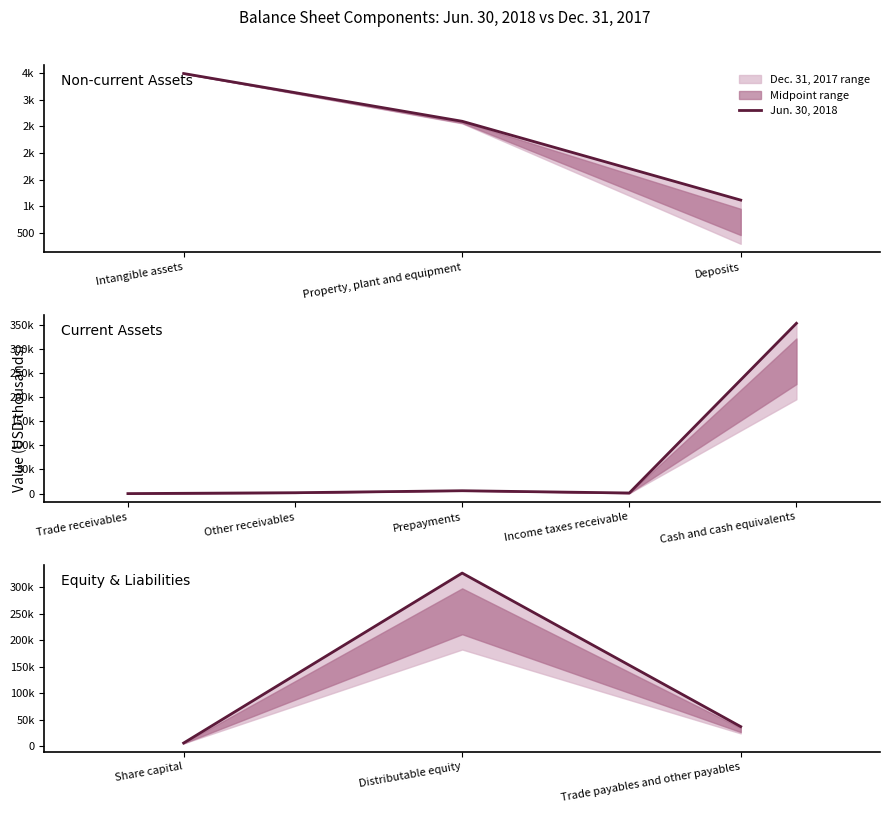

True or false: the data shows 110748 at Distributable equity.

False